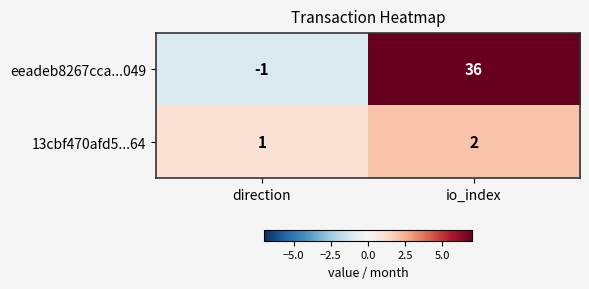

List the series in order of their overall mean, highest first.

eeadeb8267cca...049, 13cbf470afd5...64